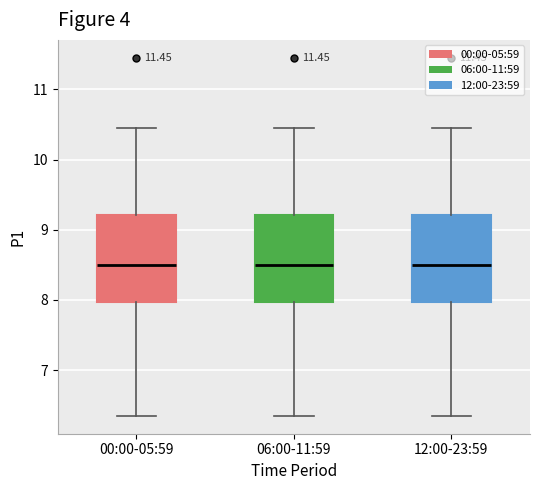

Reading left to right, transcribe this box plot: for each box, give where its median line is, the range the box spans, and where its two whiskers end, as read against the y-axis. The values are not printed on the chart, so give them approximately, as read against the axis.

00:00-05:59: median 8.5, box 8.0 to 9.2, whiskers 6.4 to 10.5
06:00-11:59: median 8.5, box 8.0 to 9.2, whiskers 6.4 to 10.5
12:00-23:59: median 8.5, box 8.0 to 9.2, whiskers 6.4 to 10.5